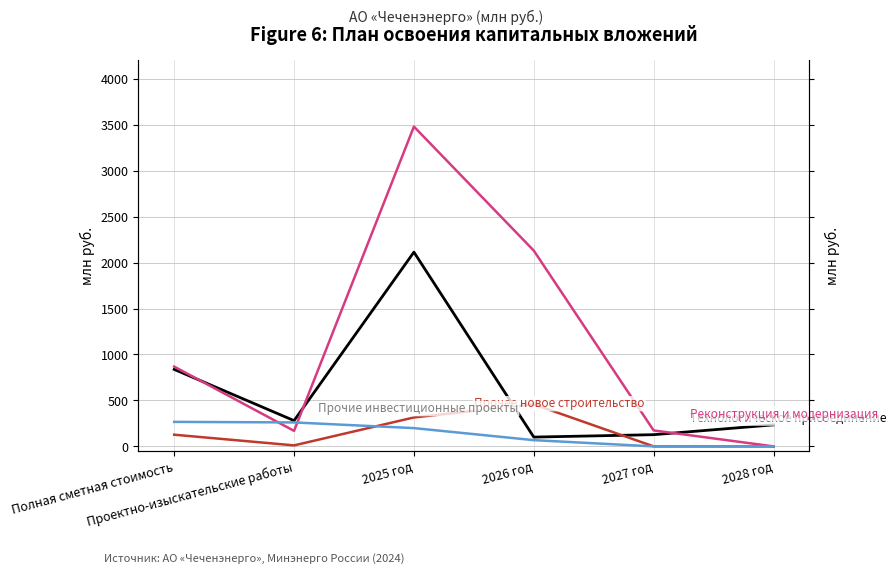

Which series has the largest range (max minus min)?

Реконструкция и модернизация